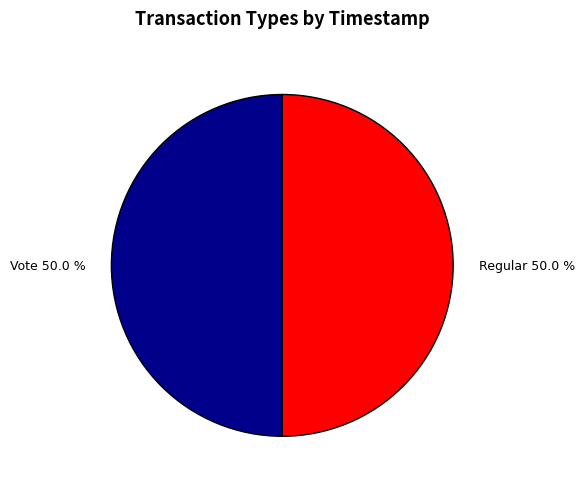

True or false: Regular accounts for 50% of the total.

True